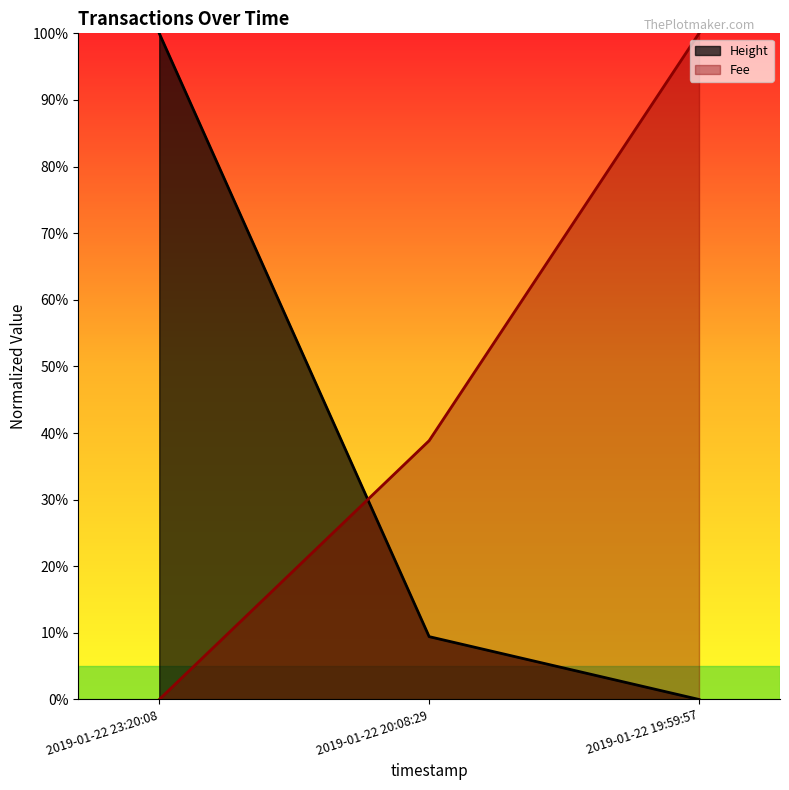

How many data points does each series have?

3